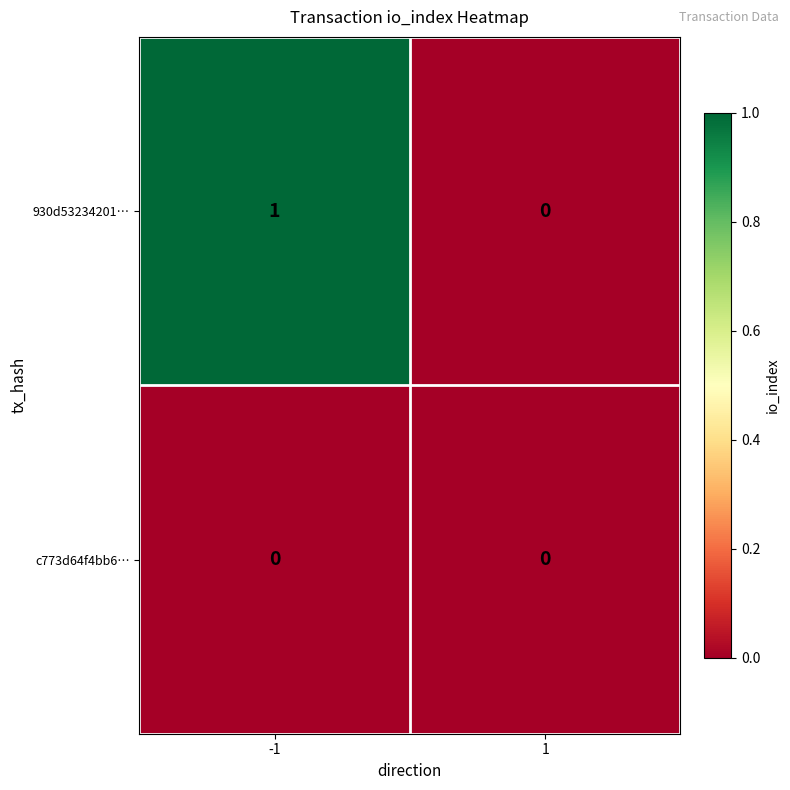

Is the value of c773d64f4bb6… at 1 greater than the value of 930d53234201… at -1?

No